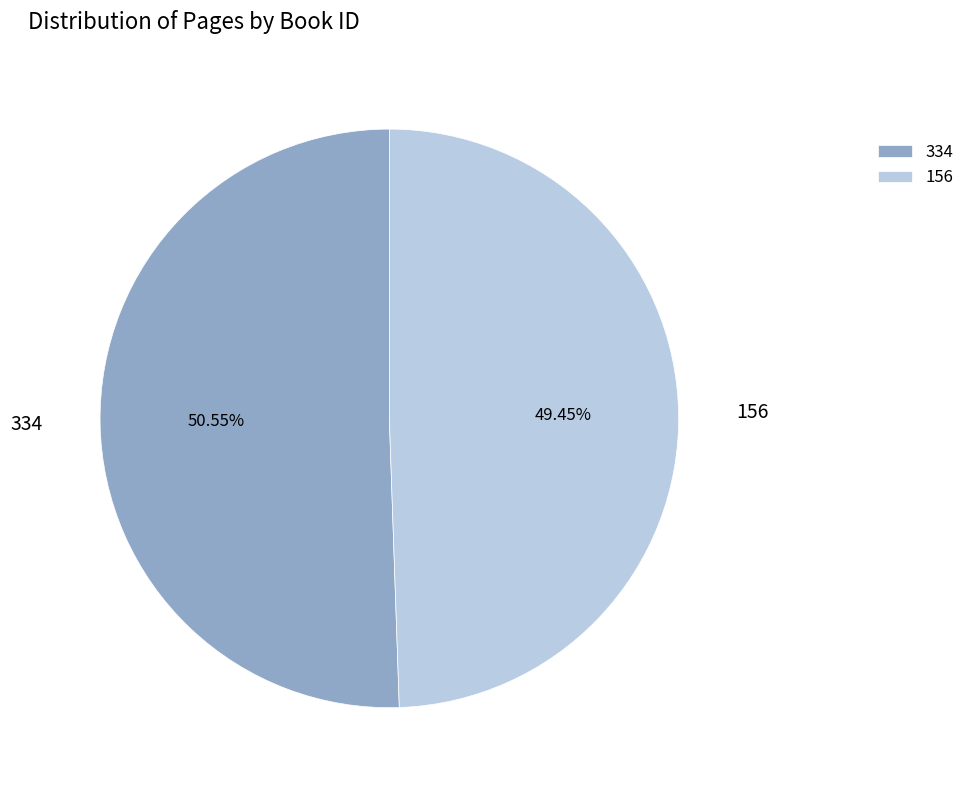

What is the largest slice in the pie chart?

334